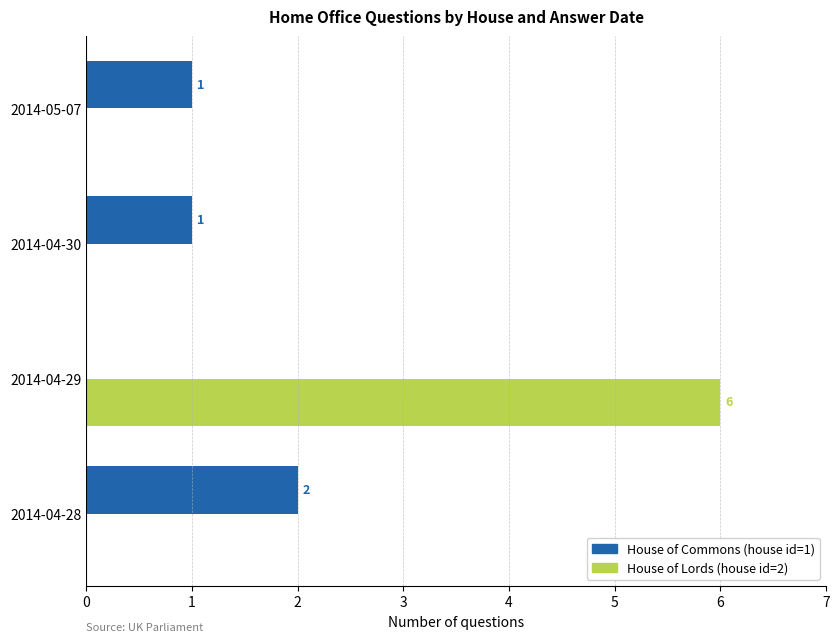

Which series has the largest total across all categories?

House of Lords (house id=2)